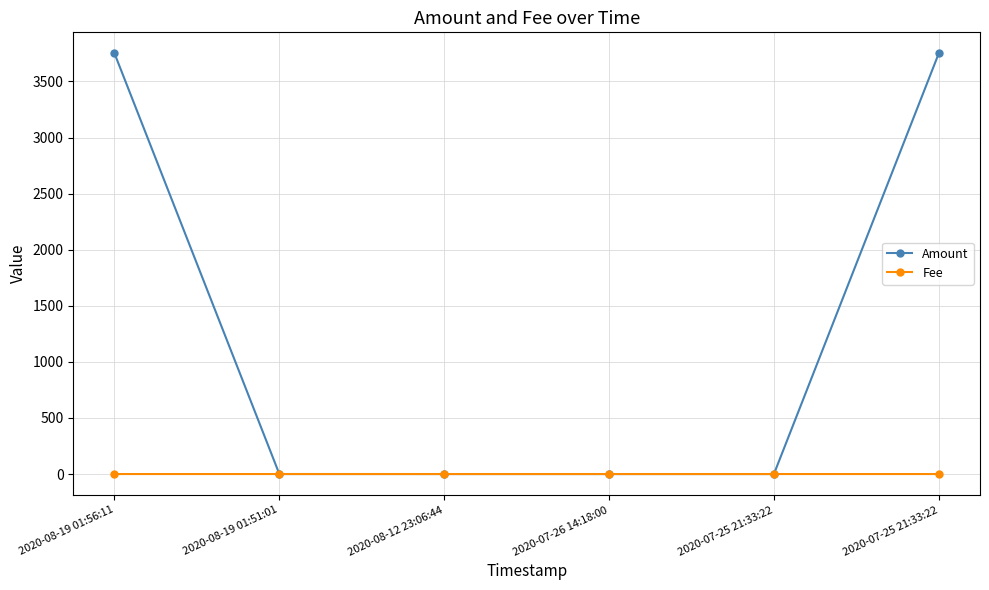

Between 2020-07-26 14:18:00 and 2020-08-12 23:06:44, which is larger?

2020-07-26 14:18:00